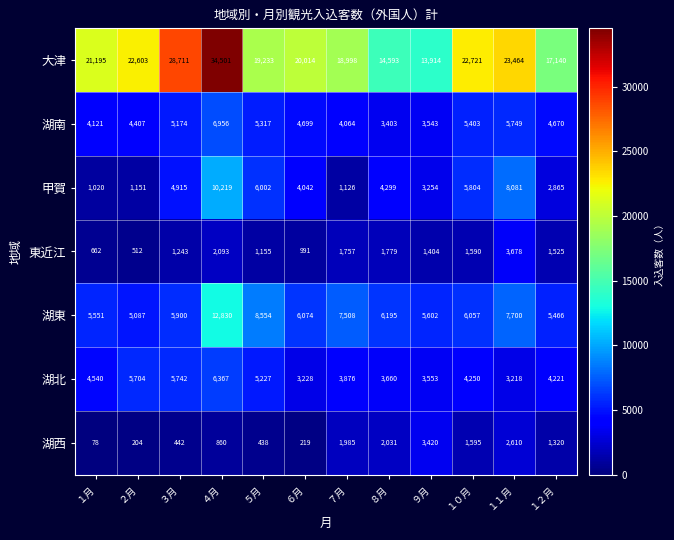

At １月, list the series in order from smallest to largest.

湖西, 東近江, 甲賀, 湖南, 湖北, 湖東, 大津